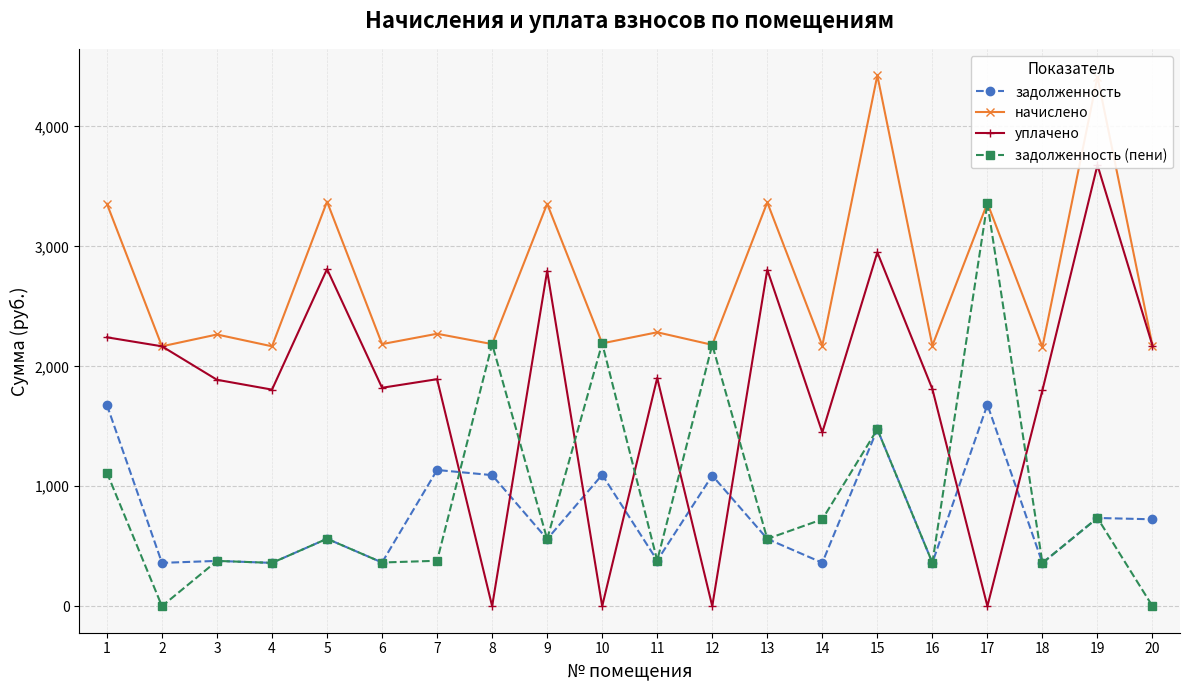

How many interior local peaks does the уплачено series have?

7